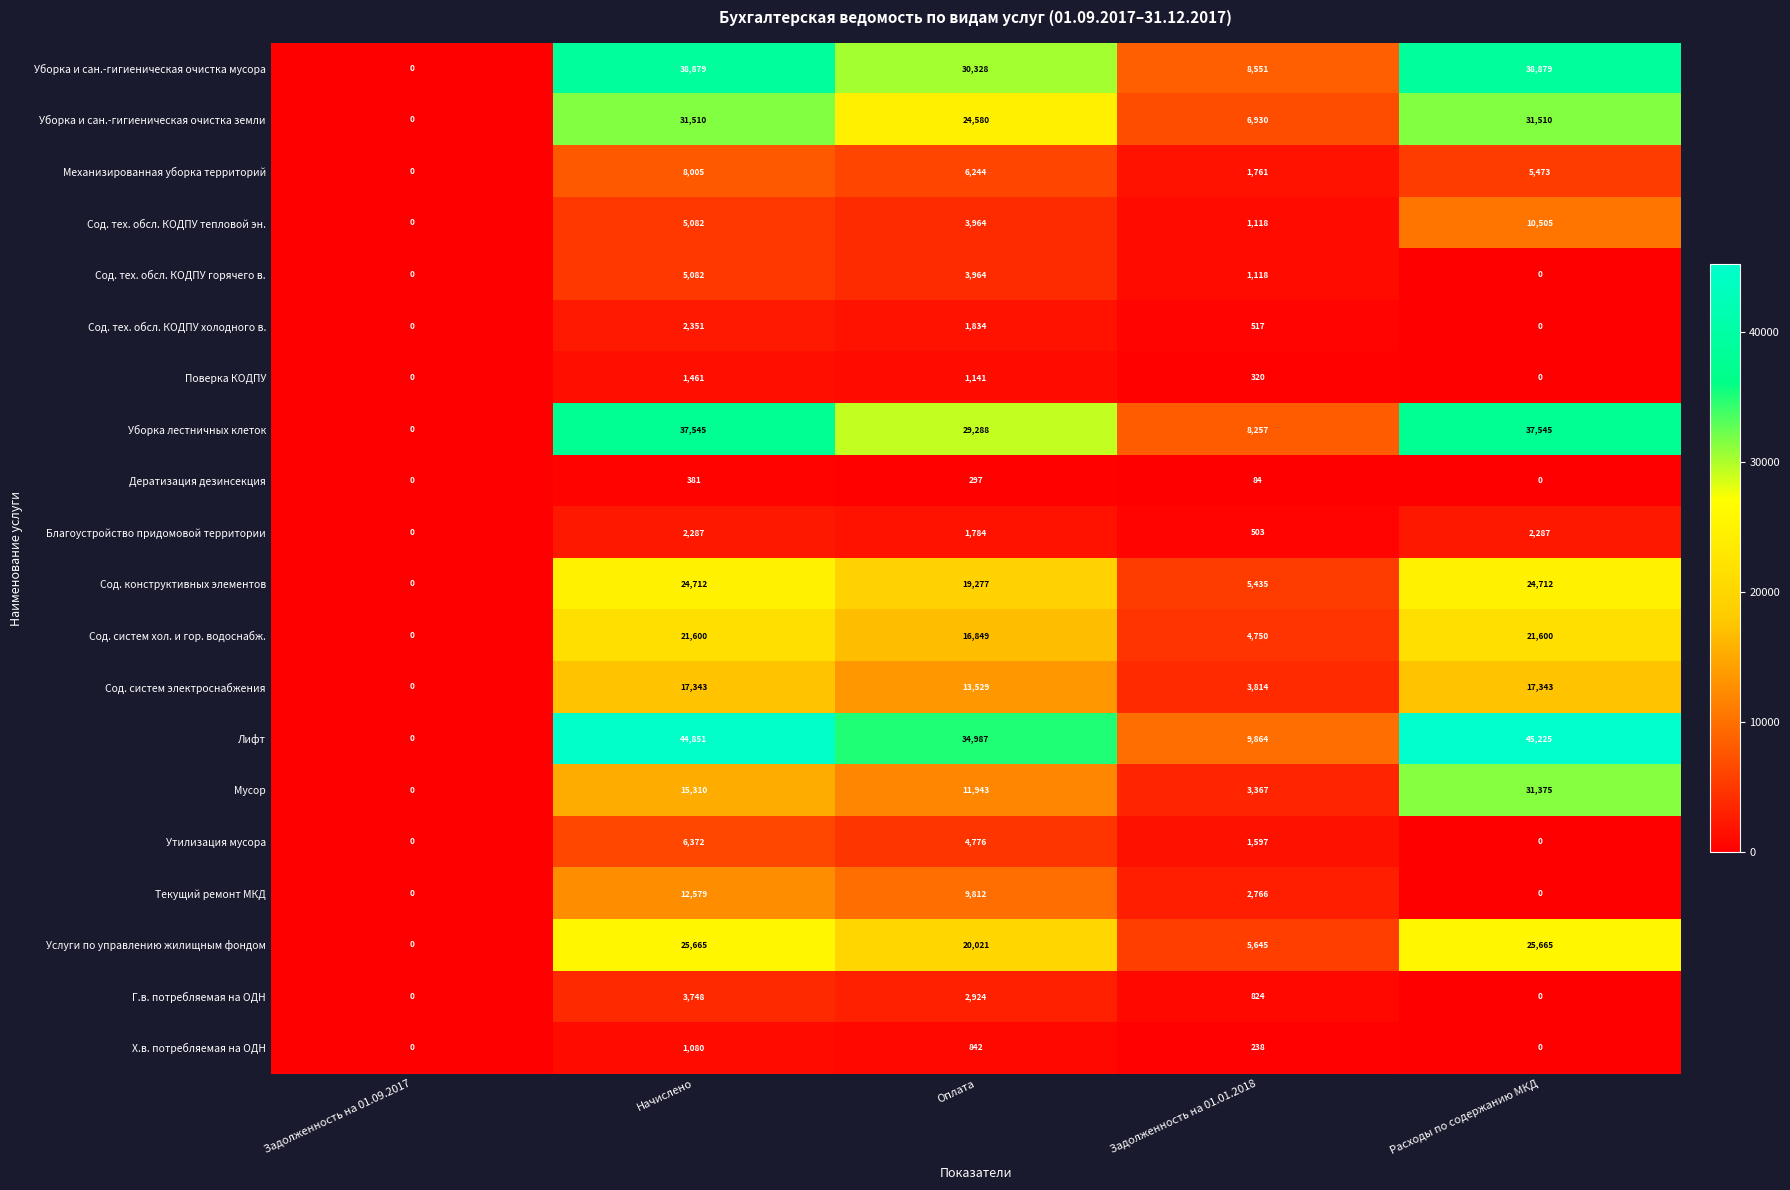

What is the total value across all series at Начислено?

305843